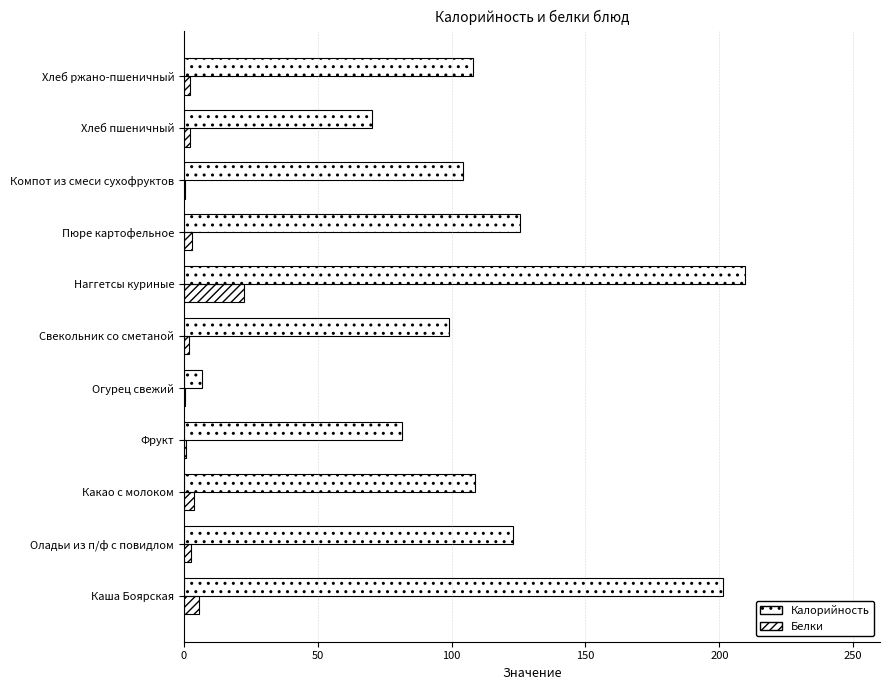

How many data points does each series have?

11